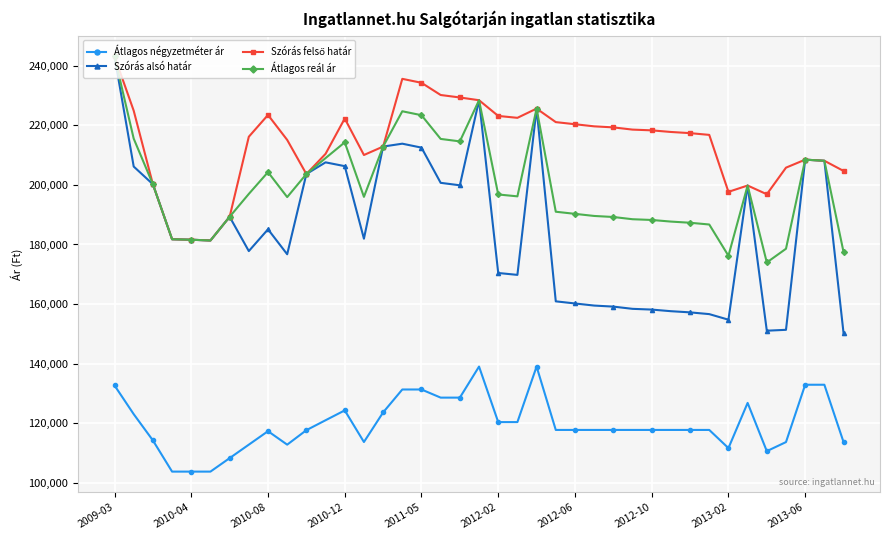

Which series has the widest spread of values?

Szórás alsó határ